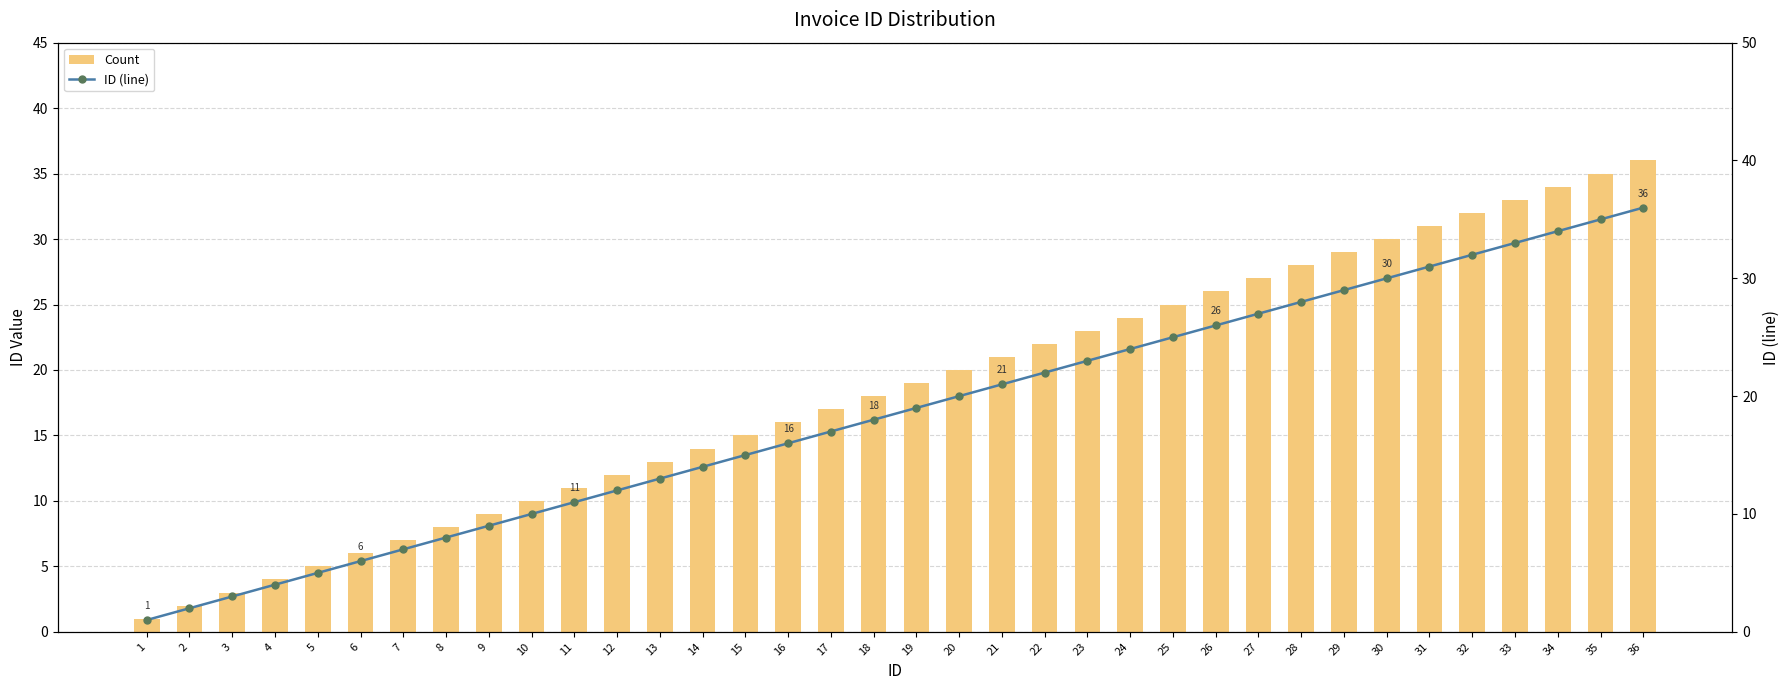

The ID (line) series shows 5 at 8. True or false?

False